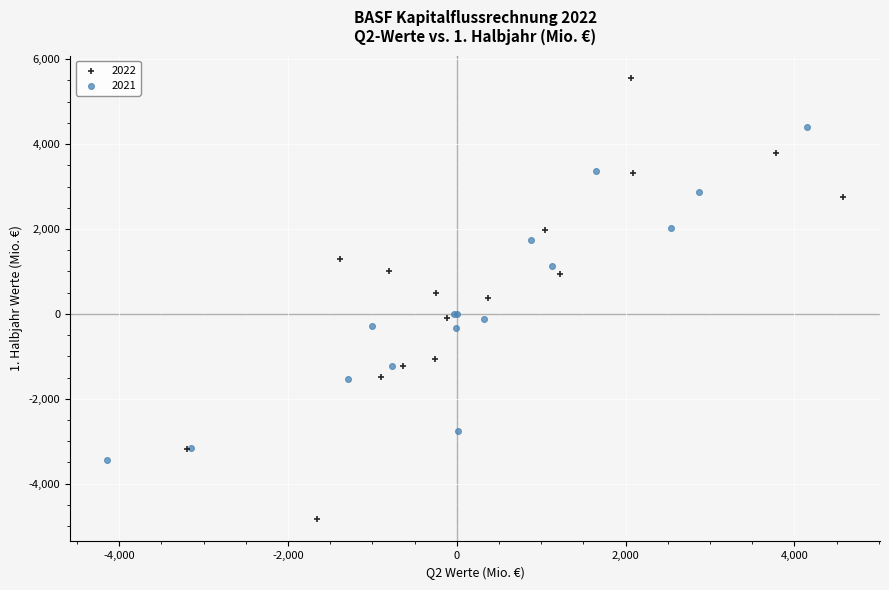

Which series reaches the maximum Y coordinate?

2022